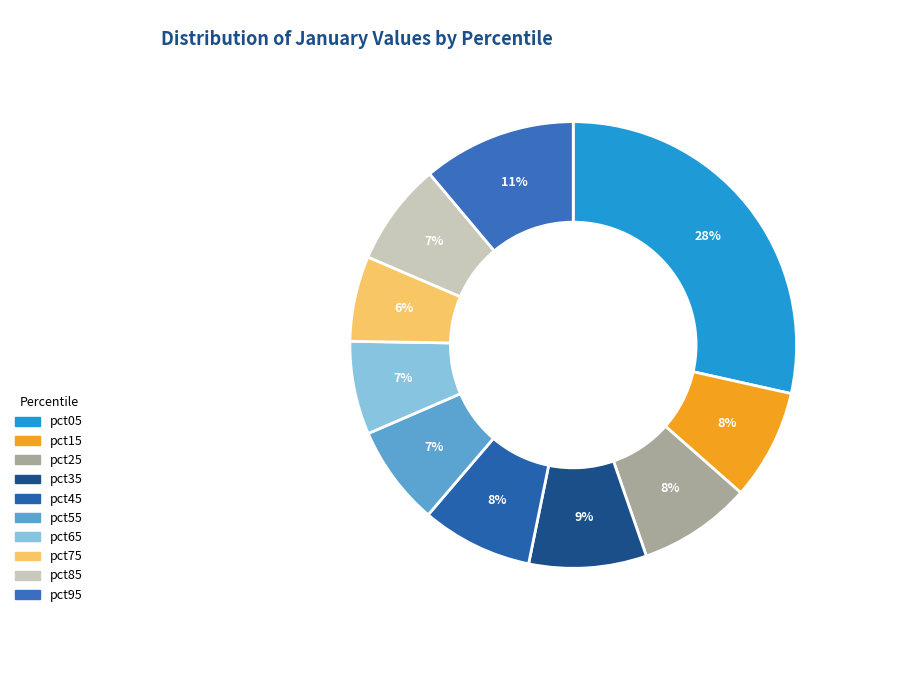

How much of the chart is everything except pct35?

91.5%